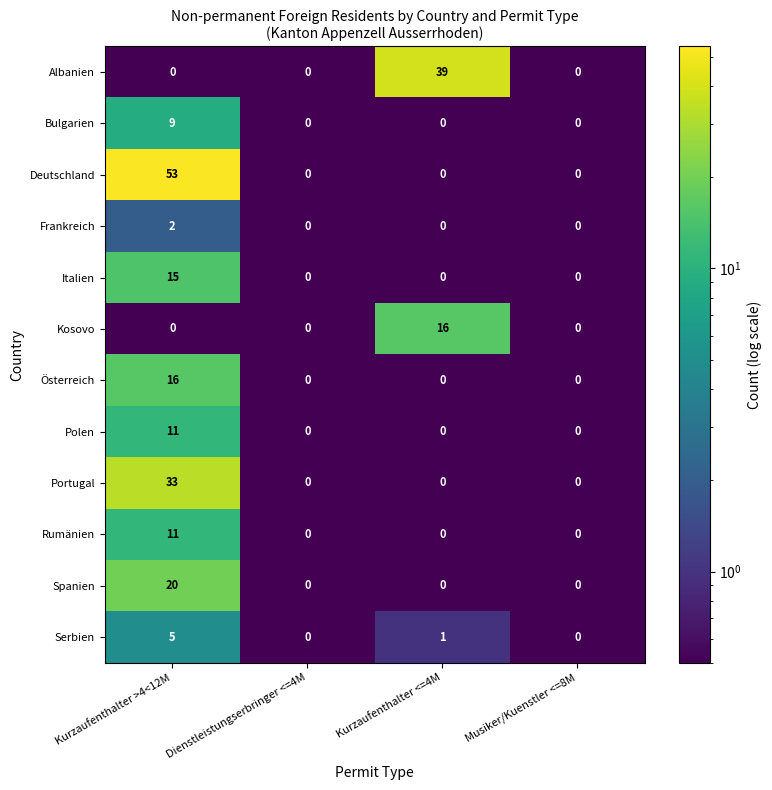

Is it true that Albanien equals -20 at Musiker/Kuenstler <=8M?

False